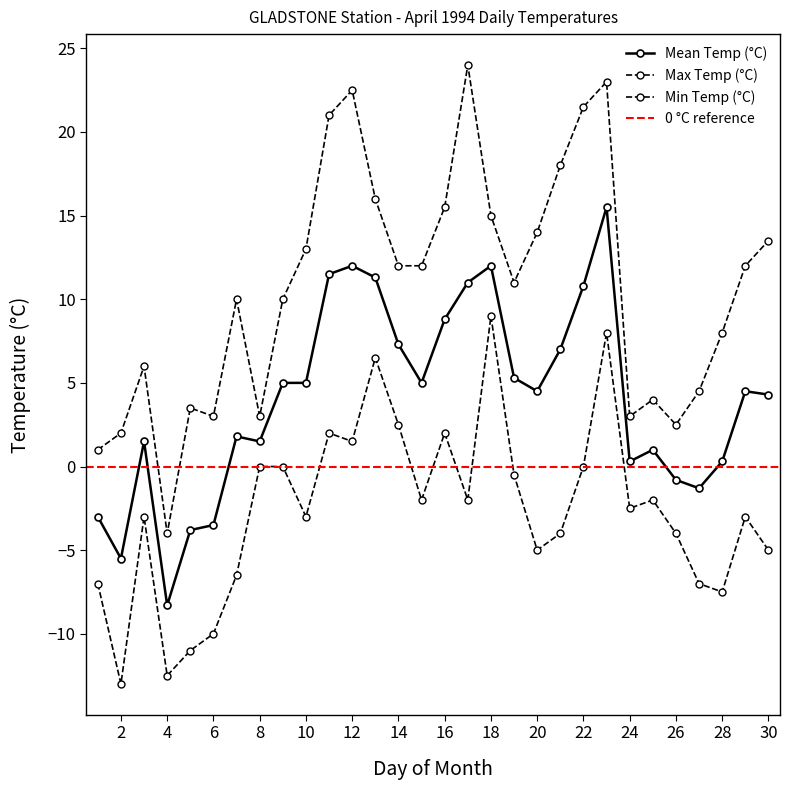

Reading left to right, extract all data points from this chart.

Max Temp (°C): 1.0	2.0	6.0	-4.0	3.5	3.0	10.0	3.0	10.0	13.0	21.0	22.5	16.0	12.0	12.0	15.5	24.0	15.0	11.0	14.0	18.0	21.5	23.0	3.0	4.0	2.5	4.5	8.0	12.0	13.5
Mean Temp (°C): -3.0	-5.5	1.5	-8.3	-3.8	-3.5	1.8	1.5	5.0	5.0	11.5	12.0	11.3	7.3	5.0	8.8	11.0	12.0	5.3	4.5	7.0	10.8	15.5	0.3	1.0	-0.8	-1.3	0.3	4.5	4.3
Min Temp (°C): -7.0	-13.0	-3.0	-12.5	-11.0	-10.0	-6.5	0.0	0.0	-3.0	2.0	1.5	6.5	2.5	-2.0	2.0	-2.0	9.0	-0.5	-5.0	-4.0	0.0	8.0	-2.5	-2.0	-4.0	-7.0	-7.5	-3.0	-5.0